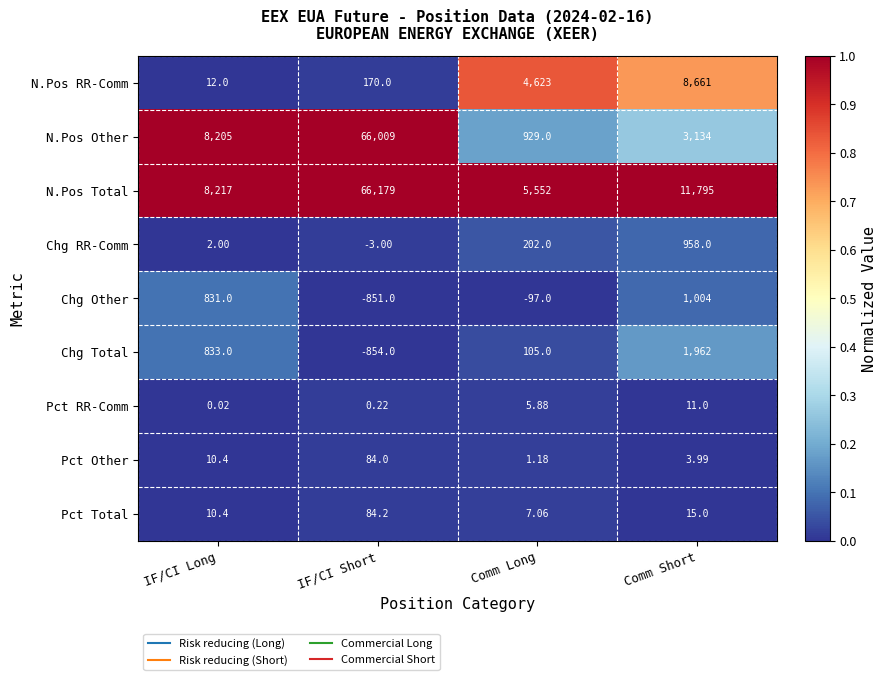

At which category is the sum across all series the highest?

IF/CI Short